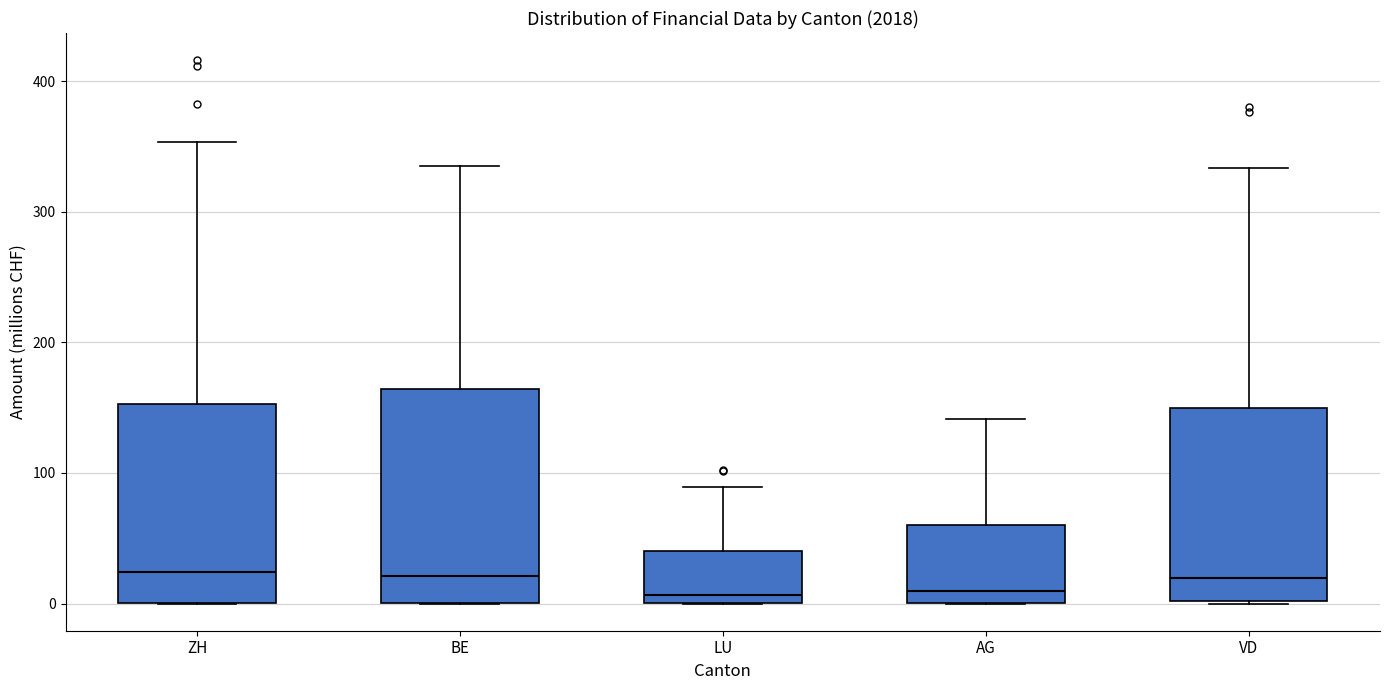

Reading left to right, transcribe this box plot: for each box, give where its median line is, the range the box spans, and where its two whiskers end, as read against the y-axis. The values are not printed on the chart, so give them approximately, as read against the axis.

ZH: median 20, box 0 to 150, whiskers 0 to 350
BE: median 20, box 0 to 160, whiskers 0 to 340
LU: median 10, box 0 to 40, whiskers 0 to 90
AG: median 10, box 0 to 60, whiskers 0 to 140
VD: median 20, box 0 to 150, whiskers 0 to 330